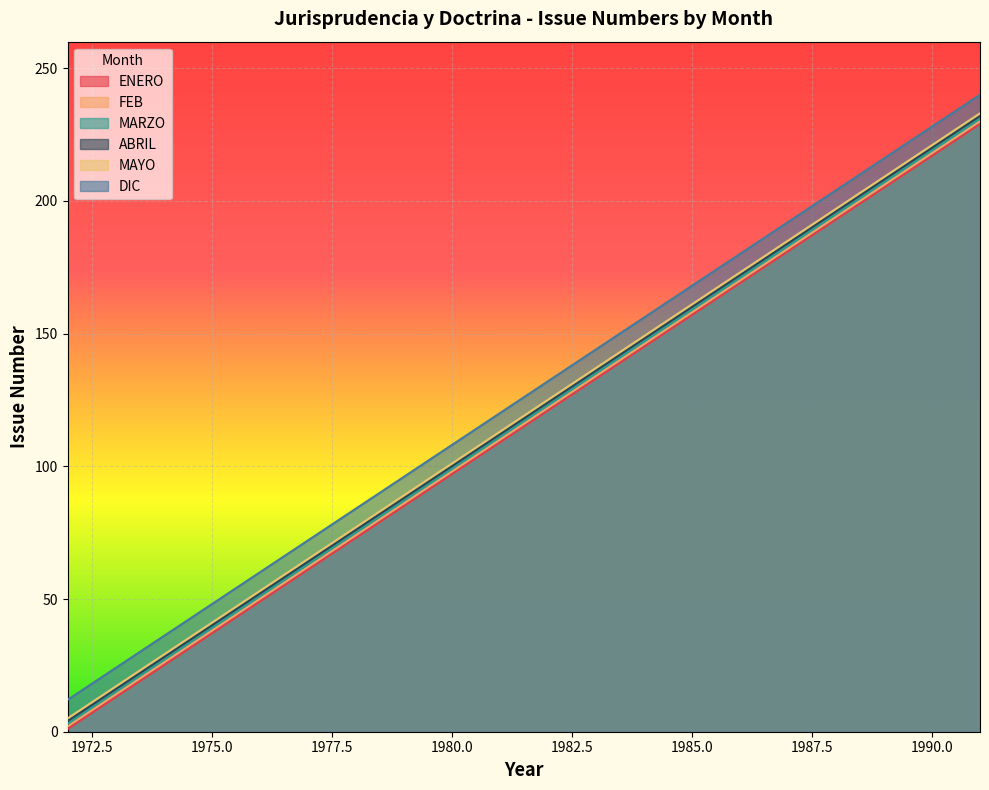

Reading left to right, extract all data points from this chart.

ENERO: 1972=1	1973=13	1974=25	1975=37	1976=49	1977=61	1978=73	1979=85	1980=97	1981=109	1982=121	1983=133	1984=145	1985=157	1986=169	1987=181	1988=193	1989=205	1990=217	1991=229
FEB: 1972=2	1973=14	1974=26	1975=38	1976=50	1977=62	1978=74	1979=86	1980=98	1981=110	1982=122	1983=134	1984=146	1985=158	1986=170	1987=182	1988=194	1989=206	1990=218	1991=230
MARZO: 1972=3	1973=15	1974=27	1975=39	1976=51	1977=63	1978=75	1979=87	1980=99	1981=111	1982=123	1983=135	1984=147	1985=159	1986=171	1987=183	1988=195	1989=207	1990=219	1991=231
ABRIL: 1972=4	1973=16	1974=28	1975=40	1976=52	1977=64	1978=76	1979=88	1980=100	1981=112	1982=124	1983=136	1984=148	1985=160	1986=172	1987=184	1988=196	1989=208	1990=220	1991=232
MAYO: 1972=5	1973=17	1974=29	1975=41	1976=53	1977=65	1978=77	1979=89	1980=101	1981=113	1982=125	1983=137	1984=149	1985=161	1986=173	1987=185	1988=197	1989=209	1990=221	1991=233
DIC: 1972=12	1973=24	1974=36	1975=48	1976=60	1977=72	1978=84	1979=96	1980=108	1981=120	1982=132	1983=144	1984=156	1985=168	1986=180	1987=192	1988=204	1989=216	1990=228	1991=240